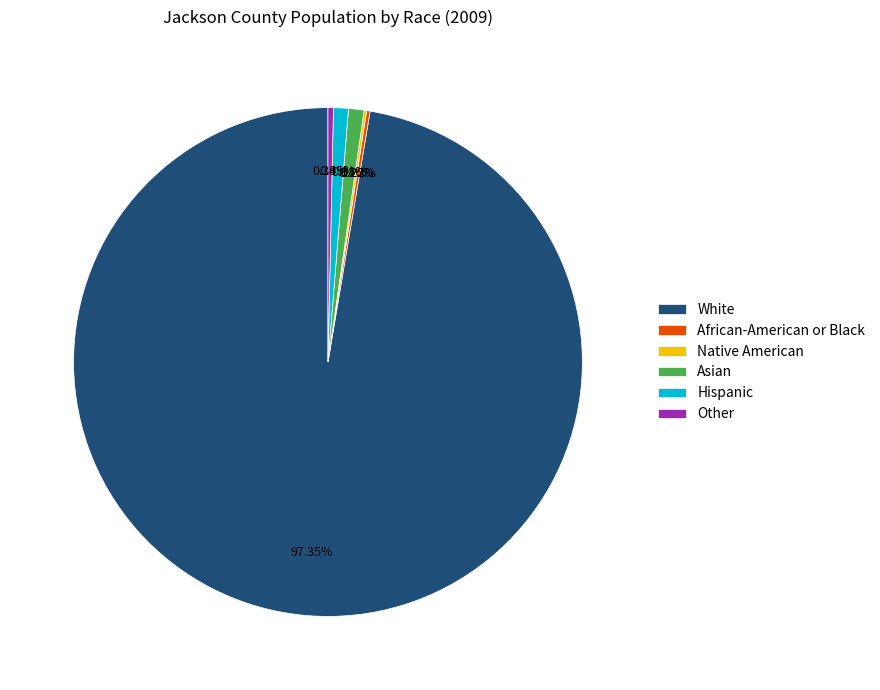

Do Asian and Other together represent more than half of the pie?

No